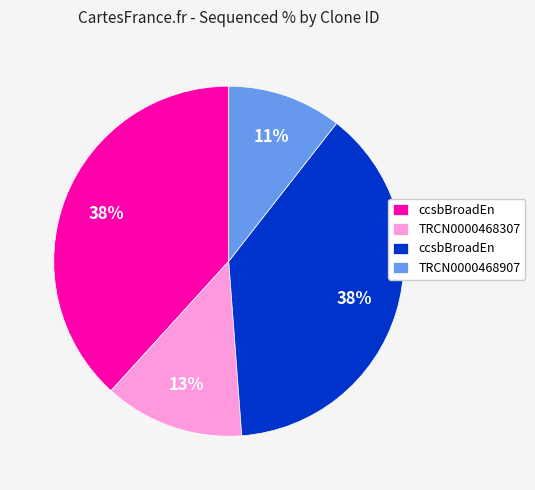

To the nearest percent, what is the average slice percentage?

25%